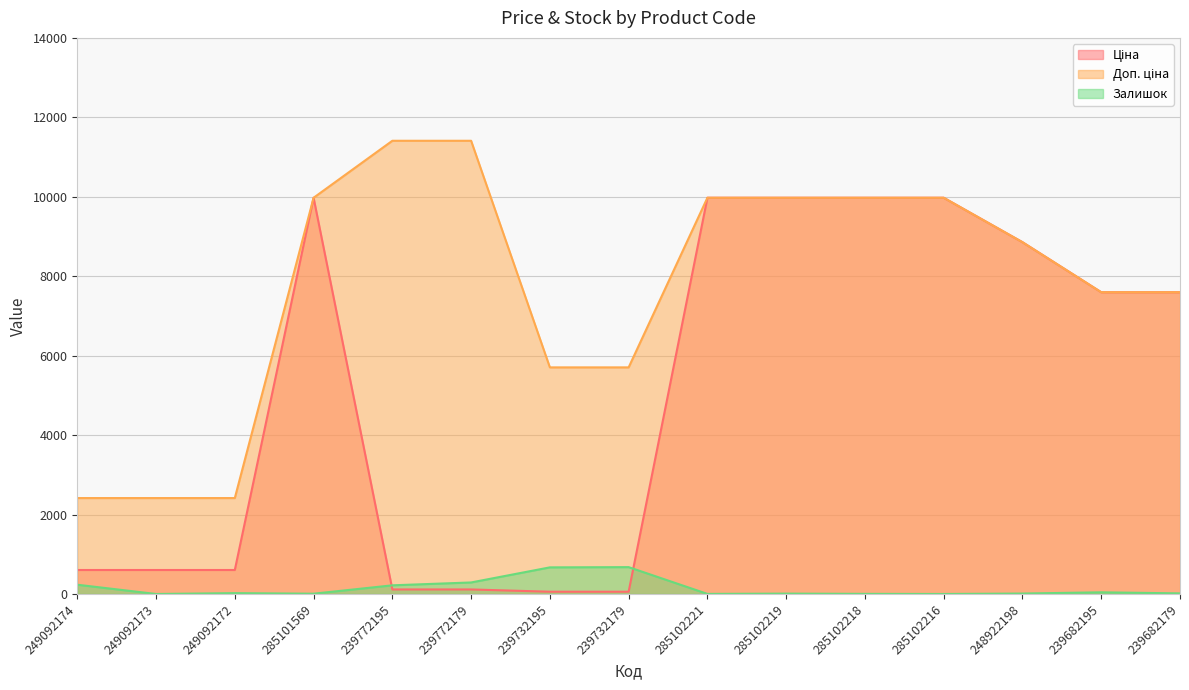

What is the minimum value for Ціна?

57.0